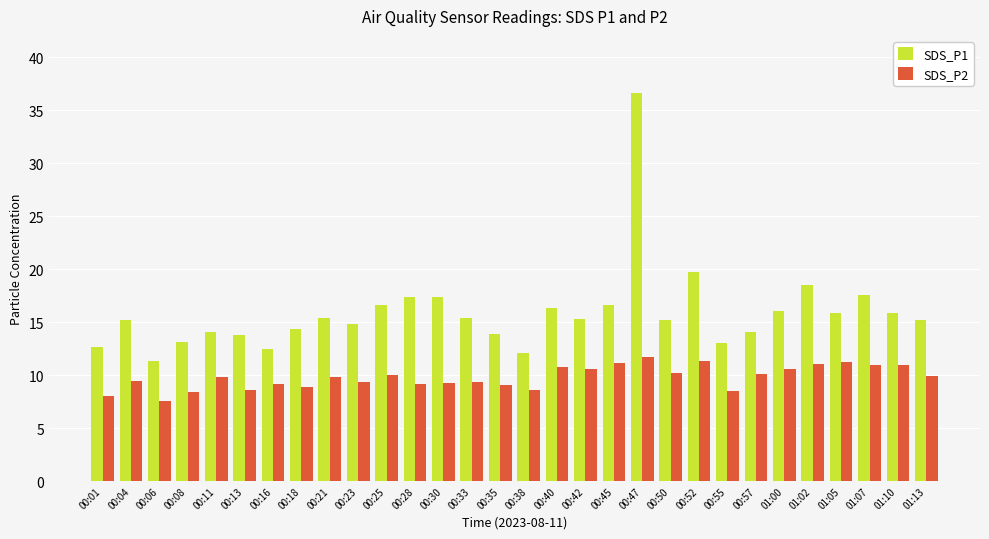

List the series in order of their overall mean, highest first.

SDS_P1, SDS_P2